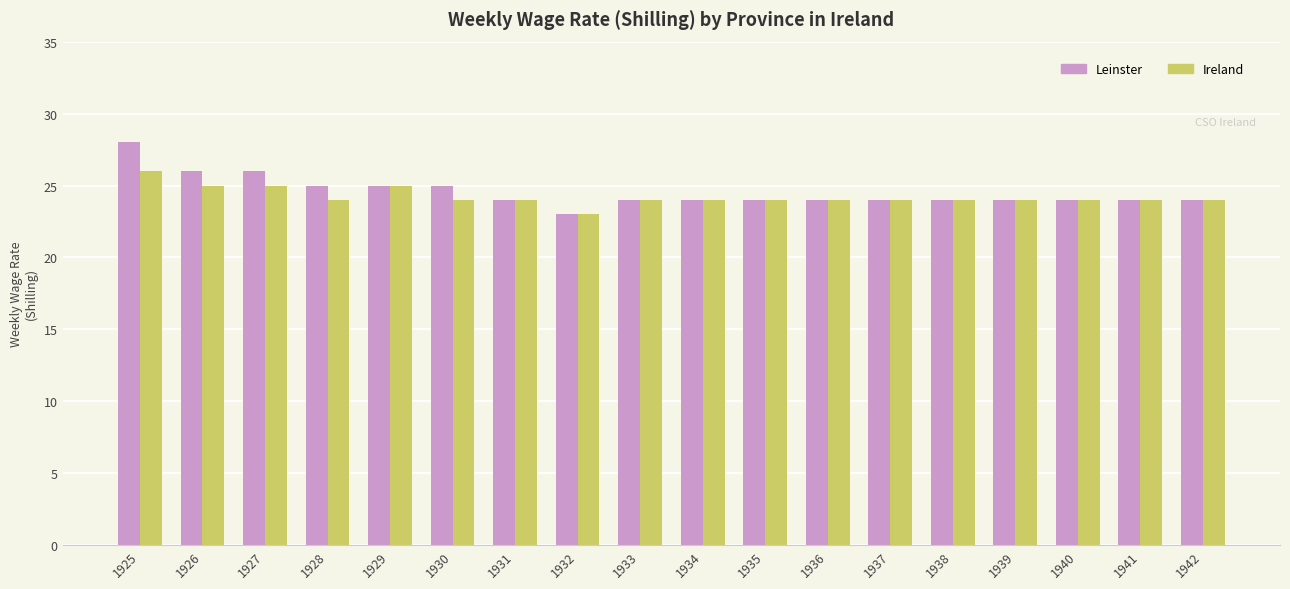

Reading left to right, list all the values displayed in this chart.

Leinster: 28	26	26	25	25	25	24	23	24	24	24	24	24	24	24	24	24	24
Ireland: 26	25	25	24	25	24	24	23	24	24	24	24	24	24	24	24	24	24